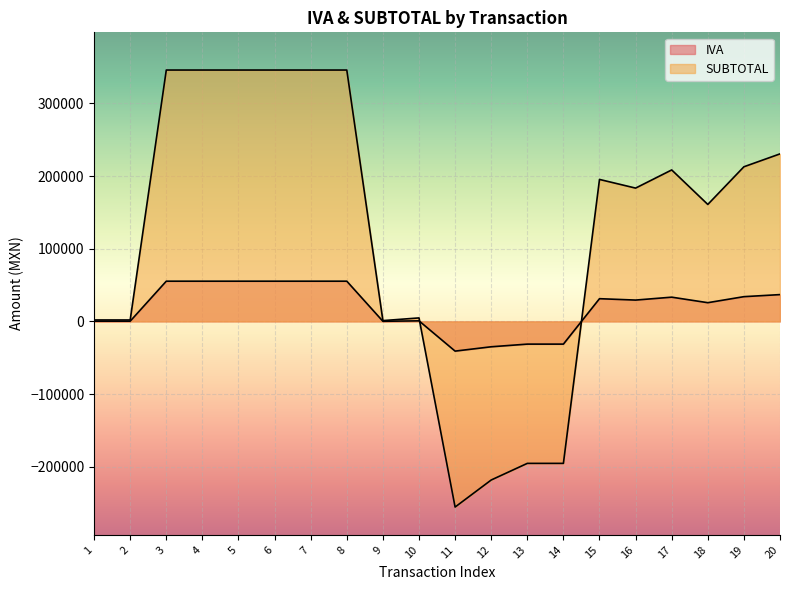

The IVA series shows -52253.4 at 12. True or false?

False